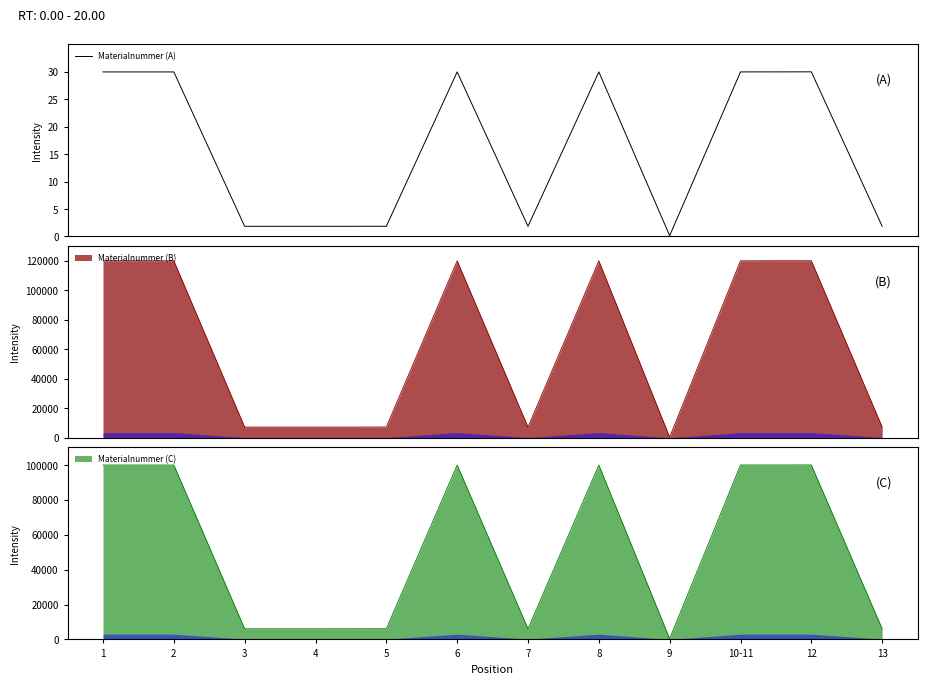

The chart shows a value of 44.1 at 10-11. True or false?

False